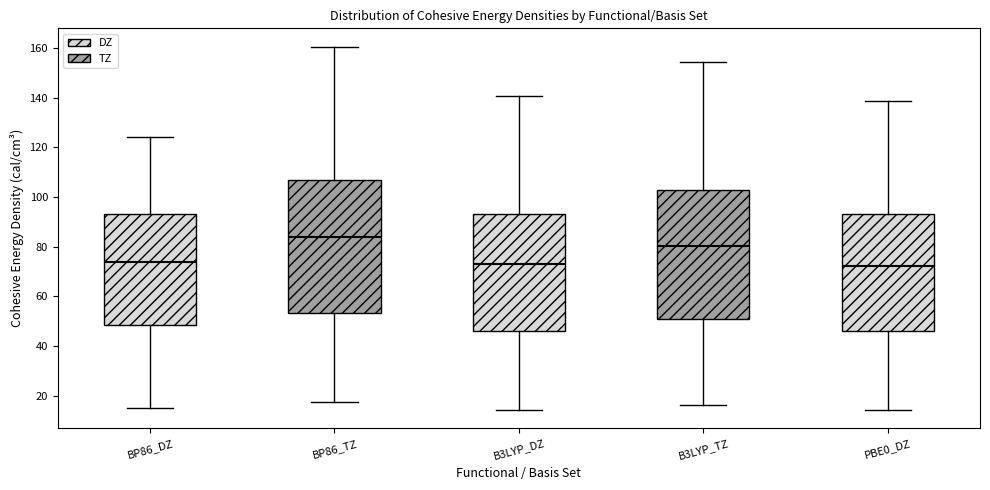

Reading left to right, transcribe this box plot: for each box, give where its median line is, the range the box spans, and where its two whiskers end, as read against the y-axis. The values are not printed on the chart, so give them approximately, as read against the axis.

BP86_DZ: median 74, box 48 to 94, whiskers 16 to 124
BP86_TZ: median 84, box 54 to 106, whiskers 18 to 160
B3LYP_DZ: median 74, box 46 to 92, whiskers 14 to 140
B3LYP_TZ: median 80, box 50 to 102, whiskers 16 to 154
PBE0_DZ: median 72, box 46 to 94, whiskers 14 to 138